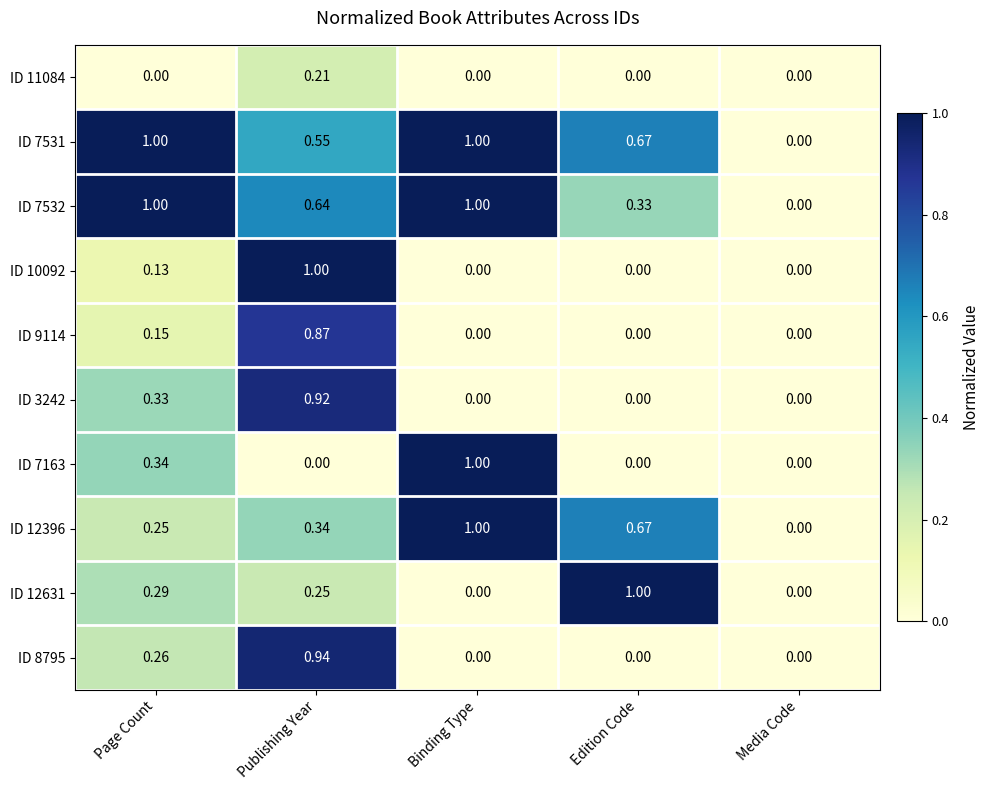

Is the value of ID 12396 at Page Count greater than the value of ID 10092 at Binding Type?

Yes